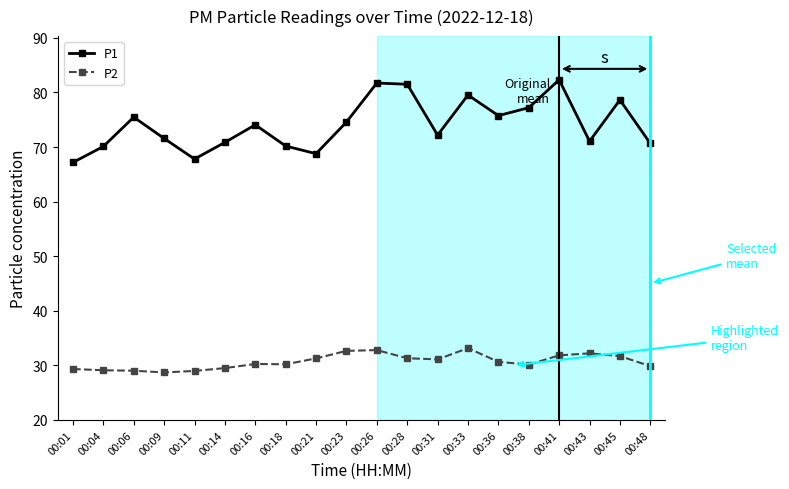

What is the difference between the P2 values at 00:41 and 00:48?

2.0